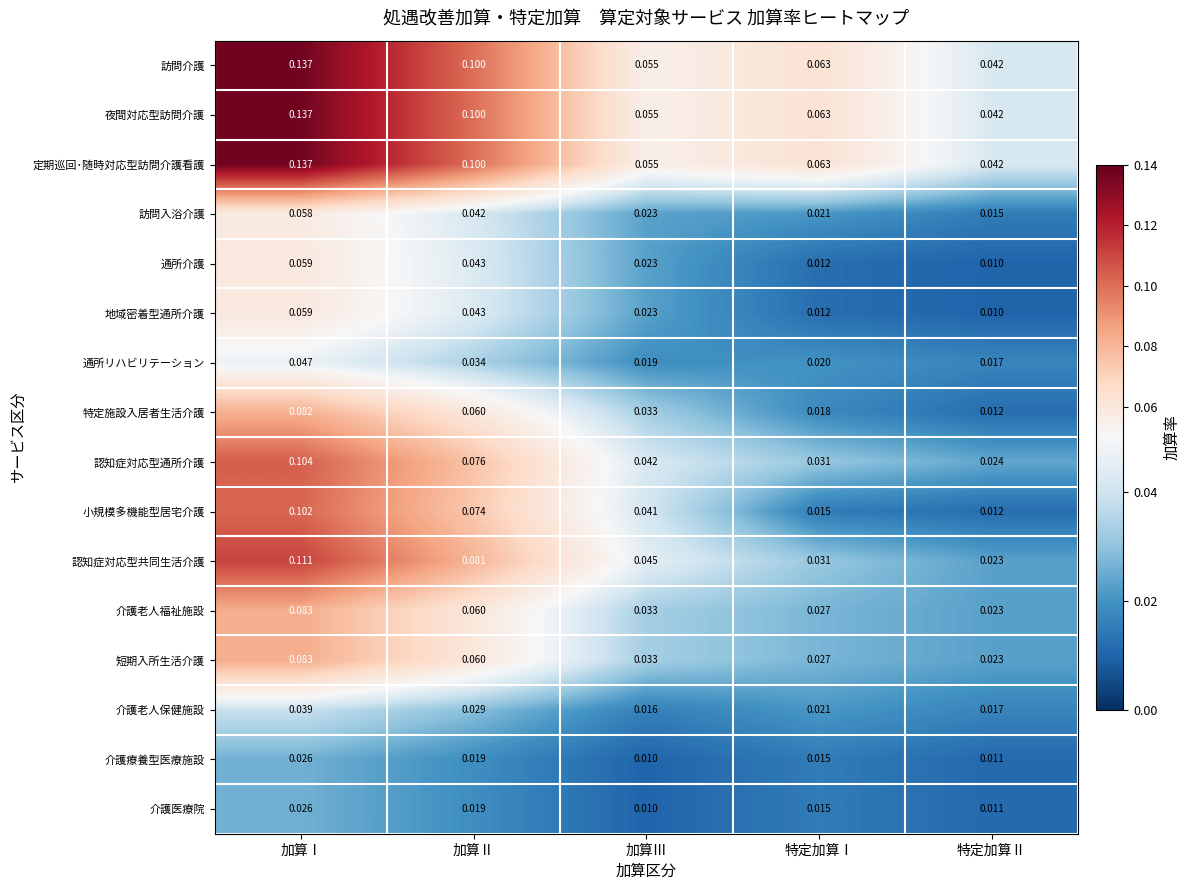

At which label is 短期入所生活介護 closest to 0?

特定加算Ⅱ